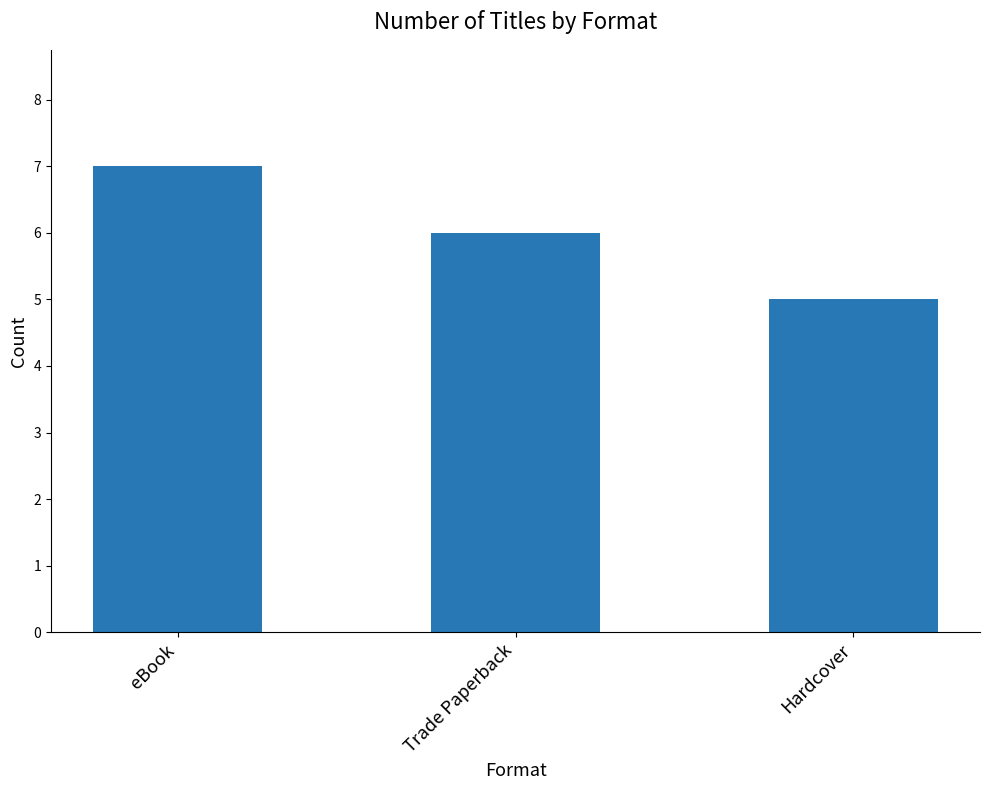

At which label does the data first exceed 6?

eBook